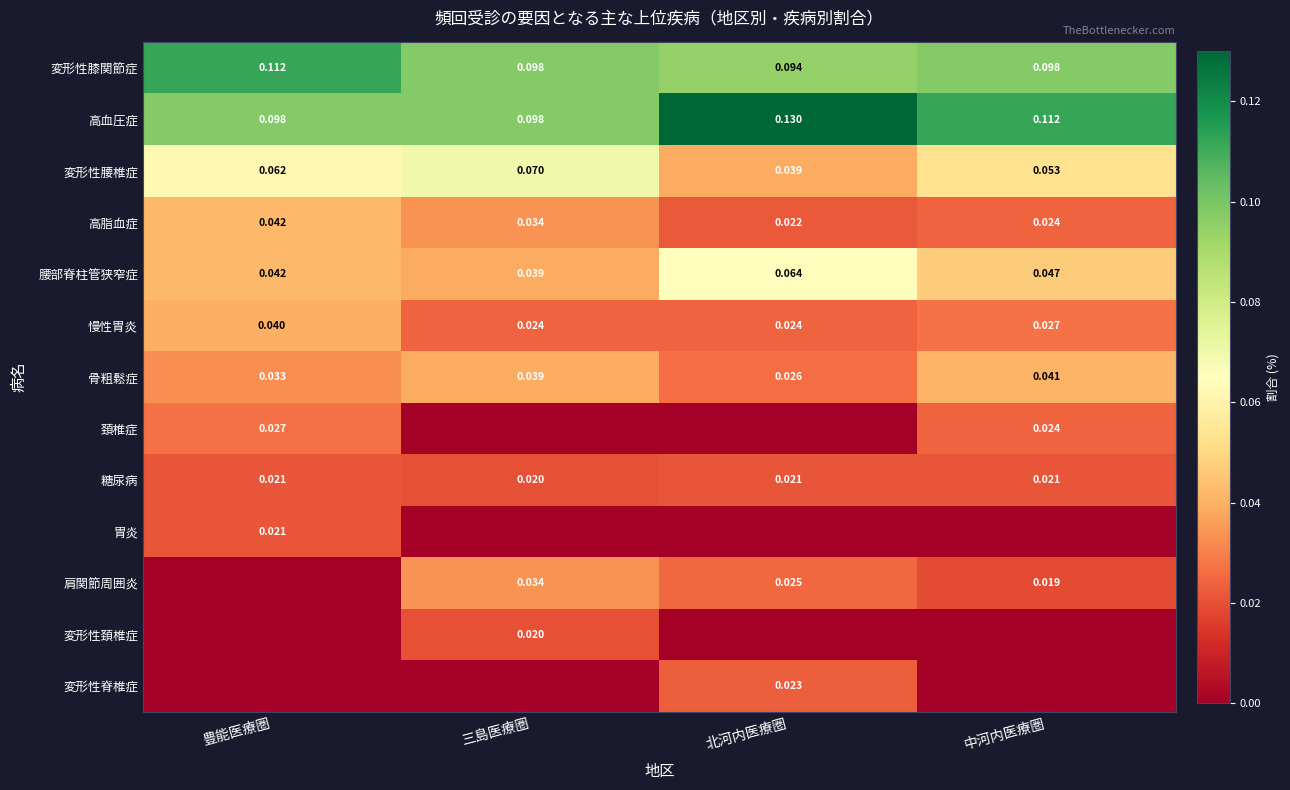

At how many categories does at least one series exceed 0?

4